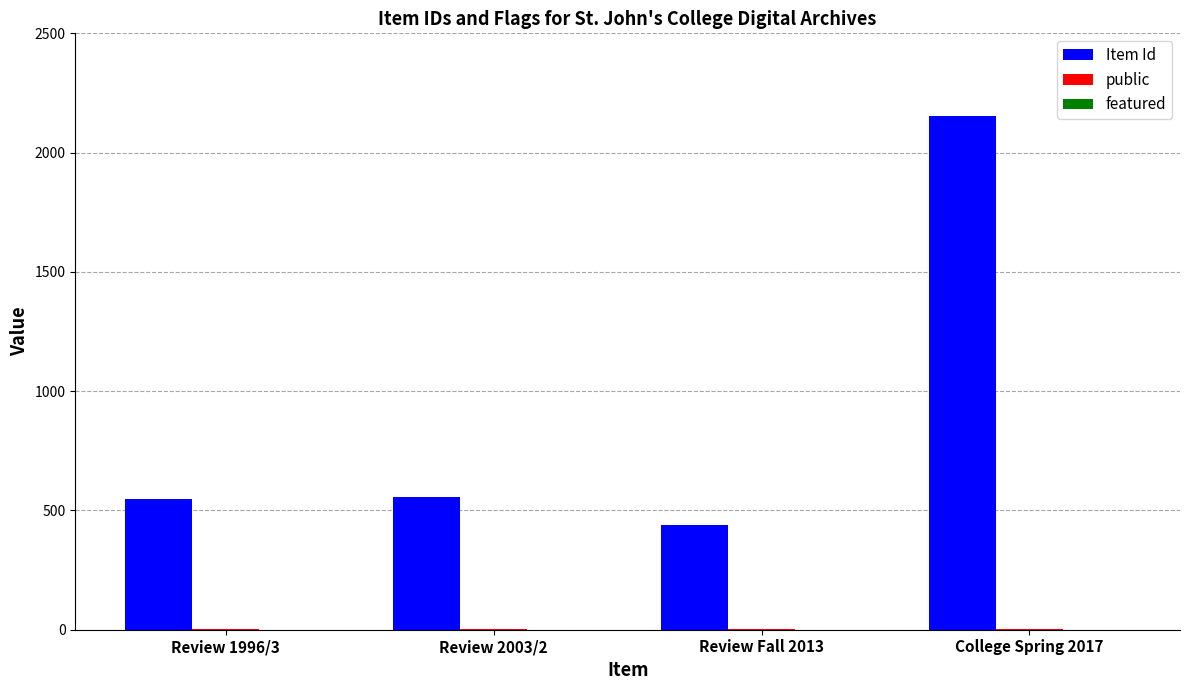

The value of Item Id at Review 2003/2 is 558. True or false?

True